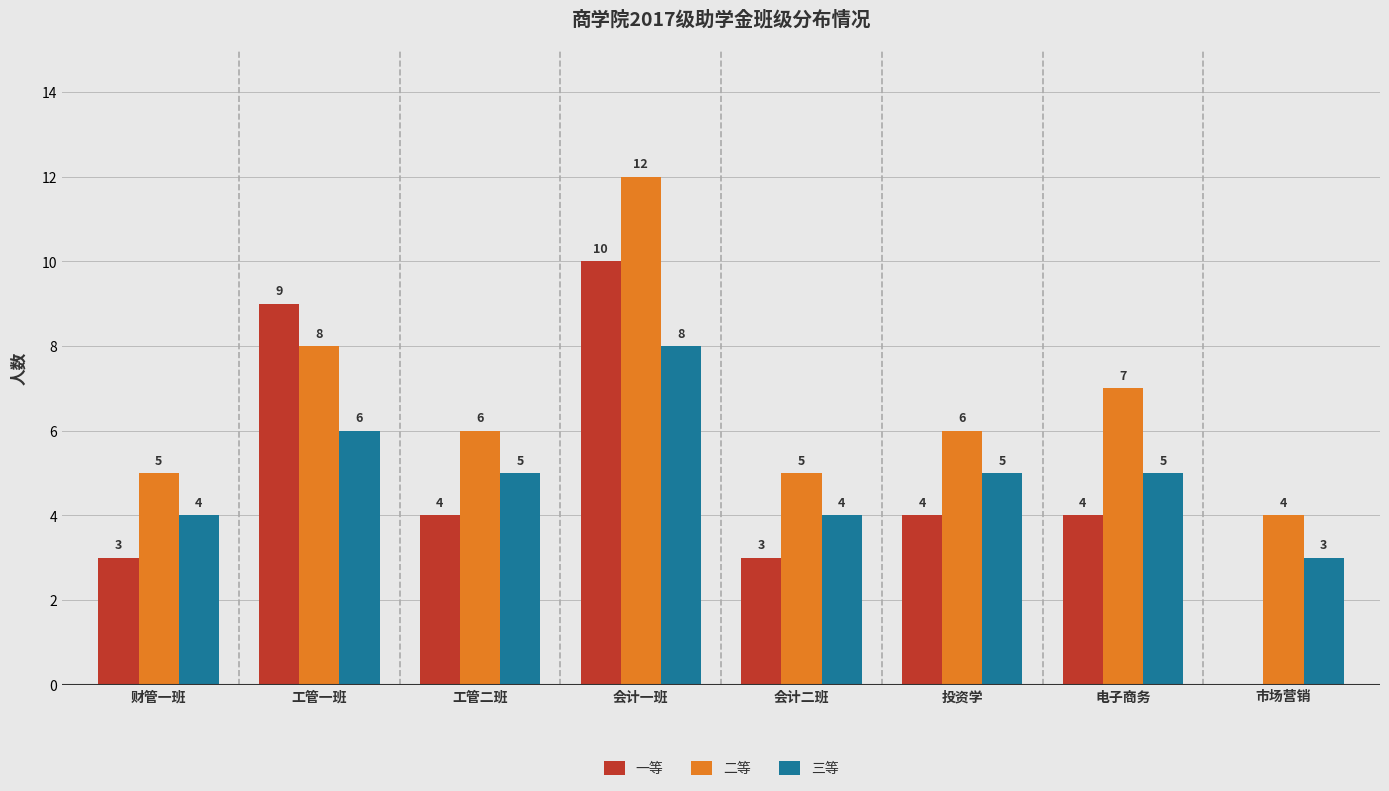

Does the chart contain stacked bars?

No